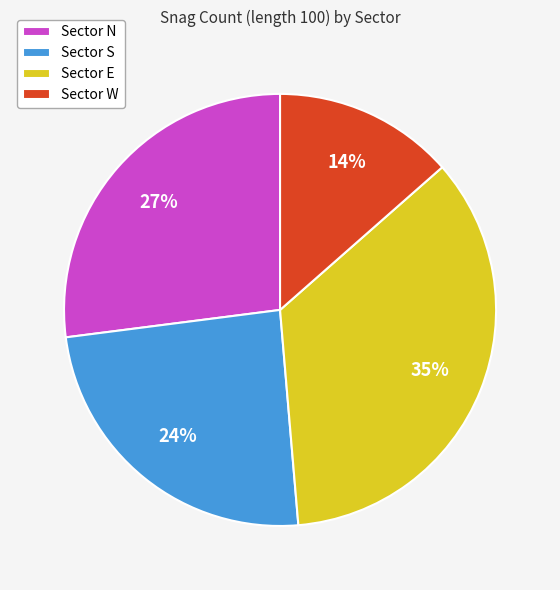

The Sector E slice represents 48% of the pie. True or false?

False